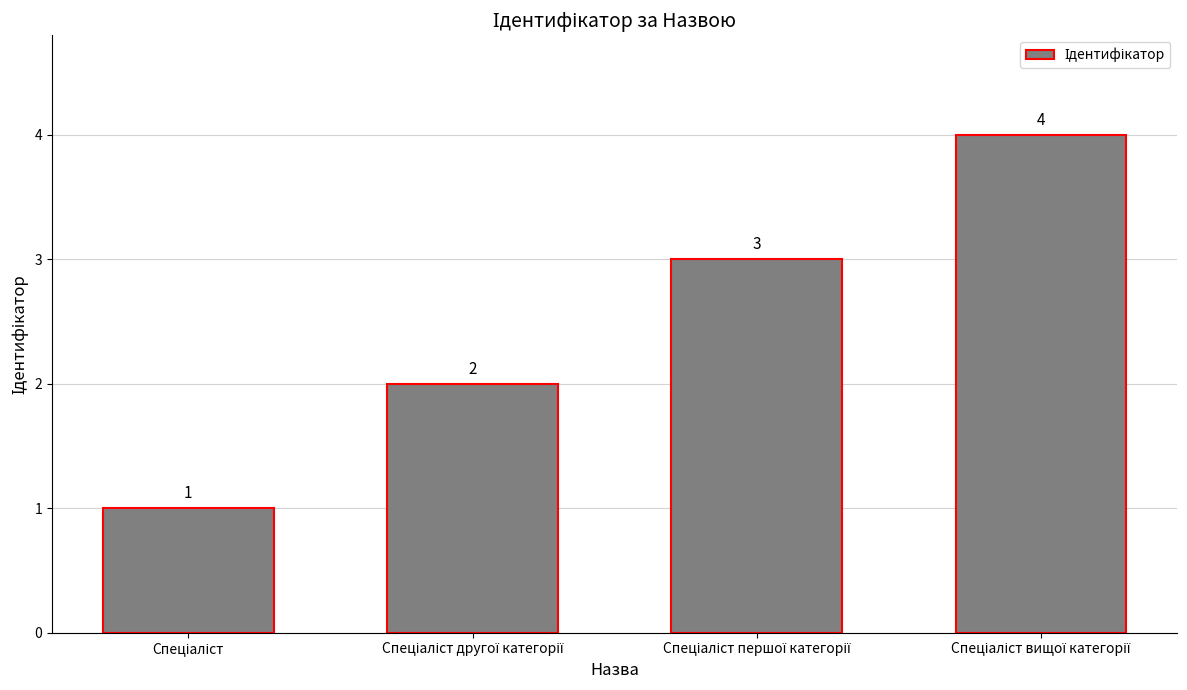

Are the bars grouped side by side (vs. stacked)?

No